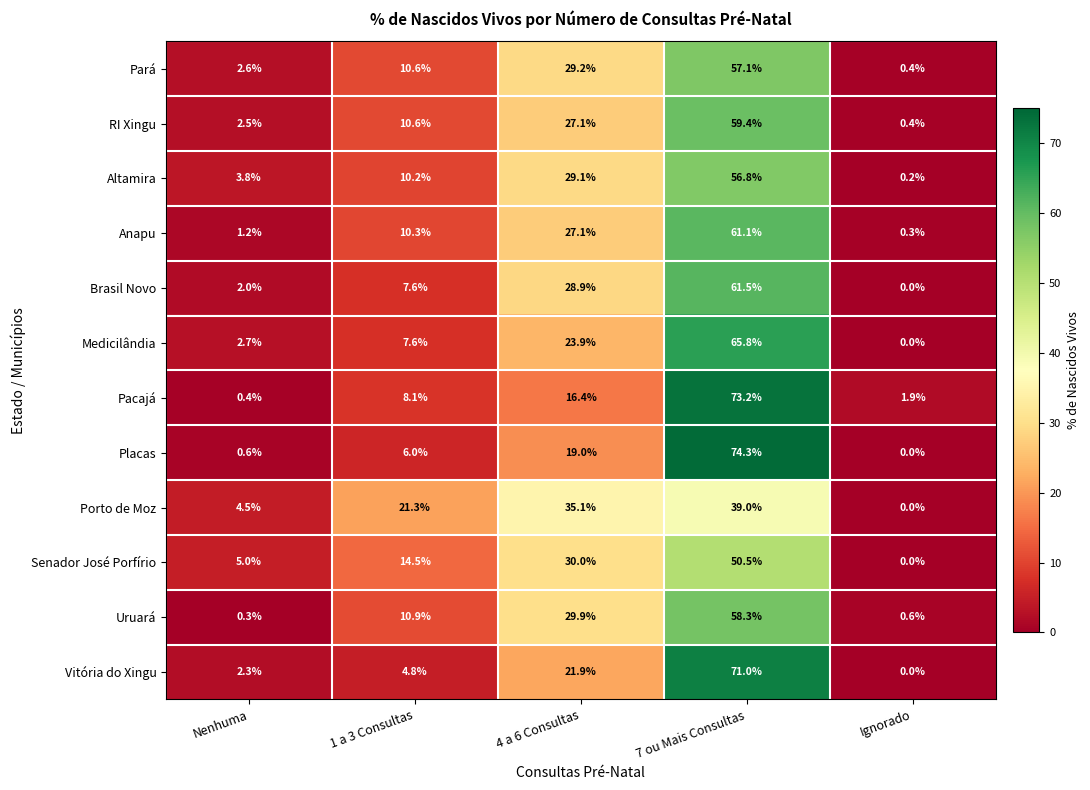

At which category does the chart reach its peak across all series?

7 ou Mais Consultas